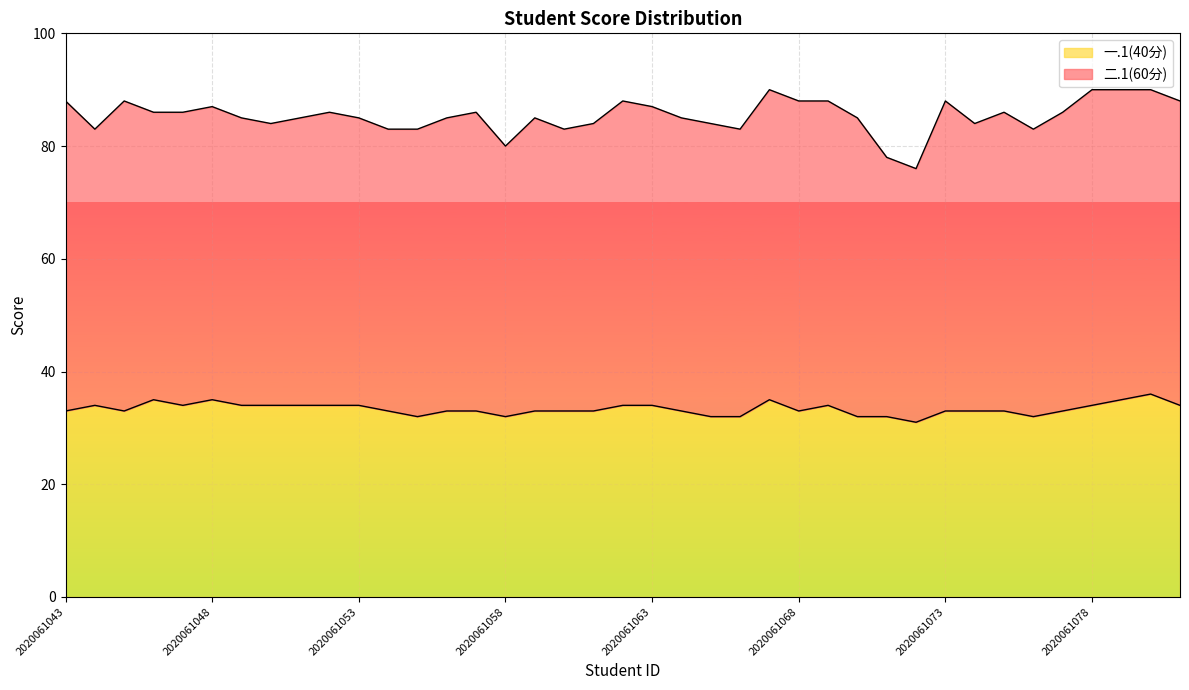

What is the smallest value displayed?

31